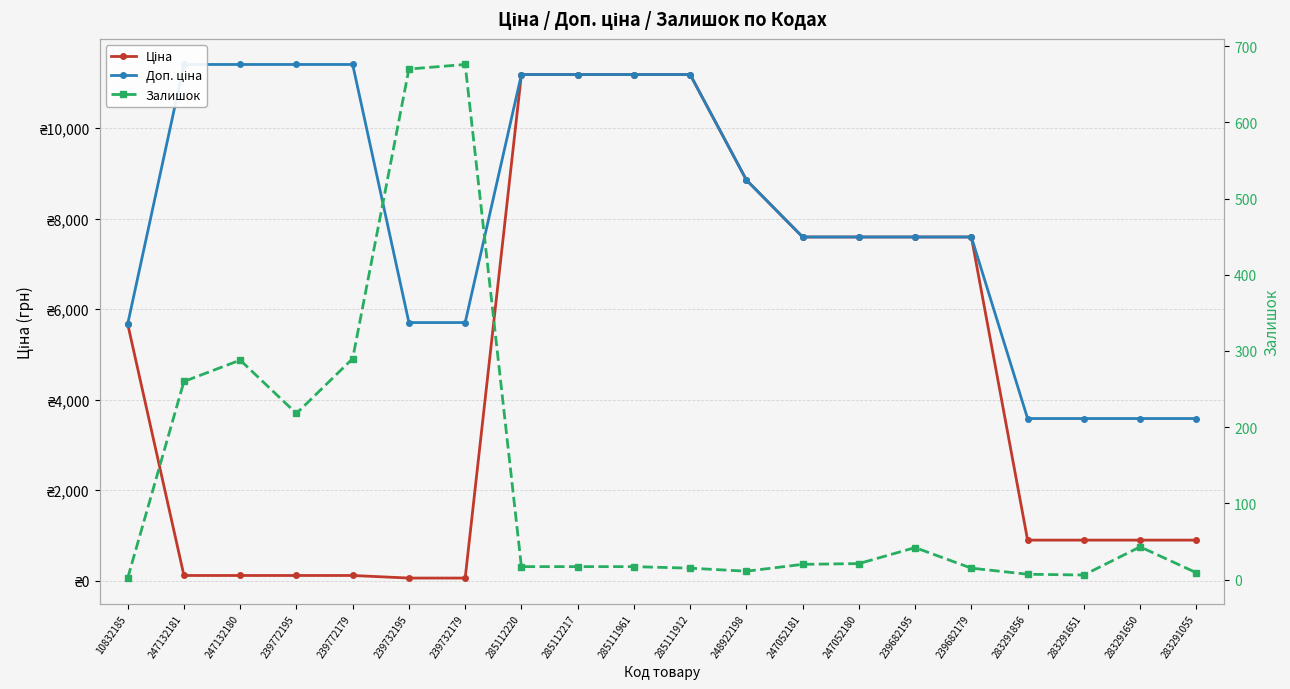

Does the chart have visible grid lines?

Yes